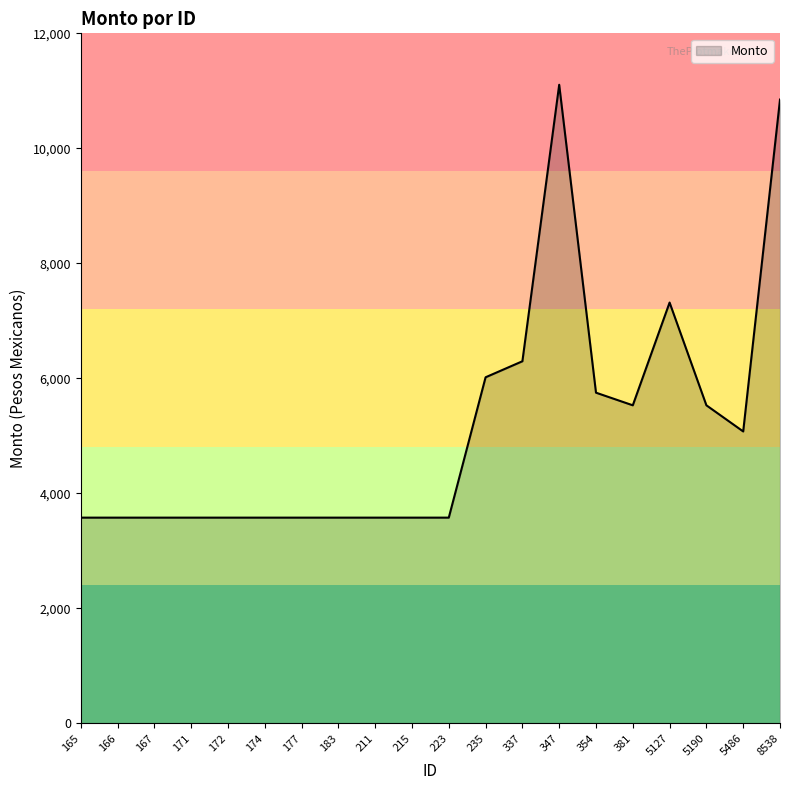

Which label corresponds to the largest value in the chart?

347